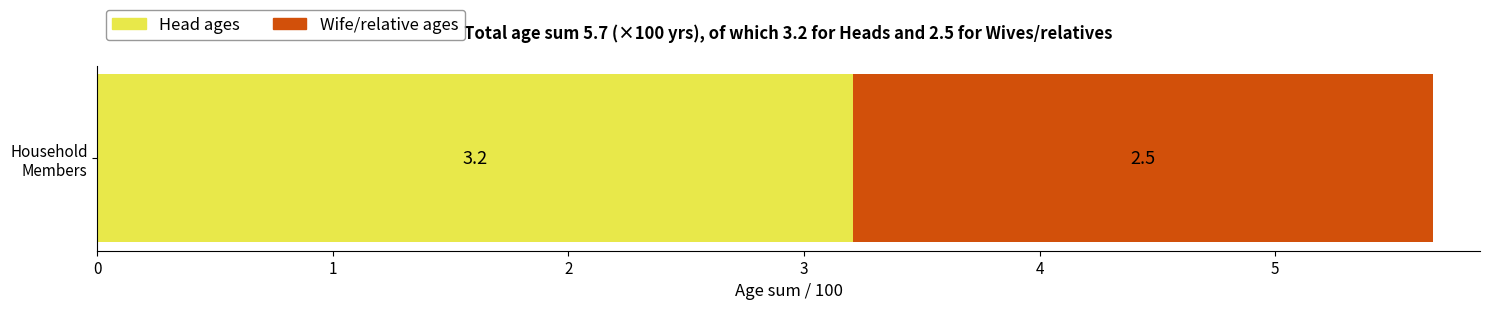

What is the maximum value for Head ages?

3.2